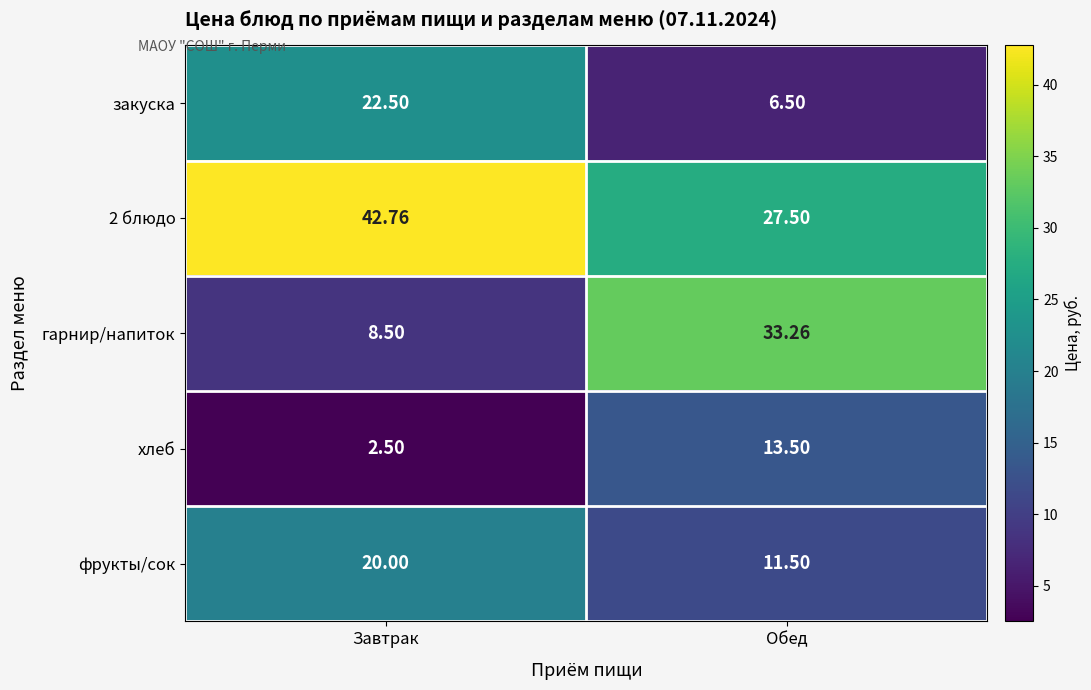

Count the number of categories in the chart.

2